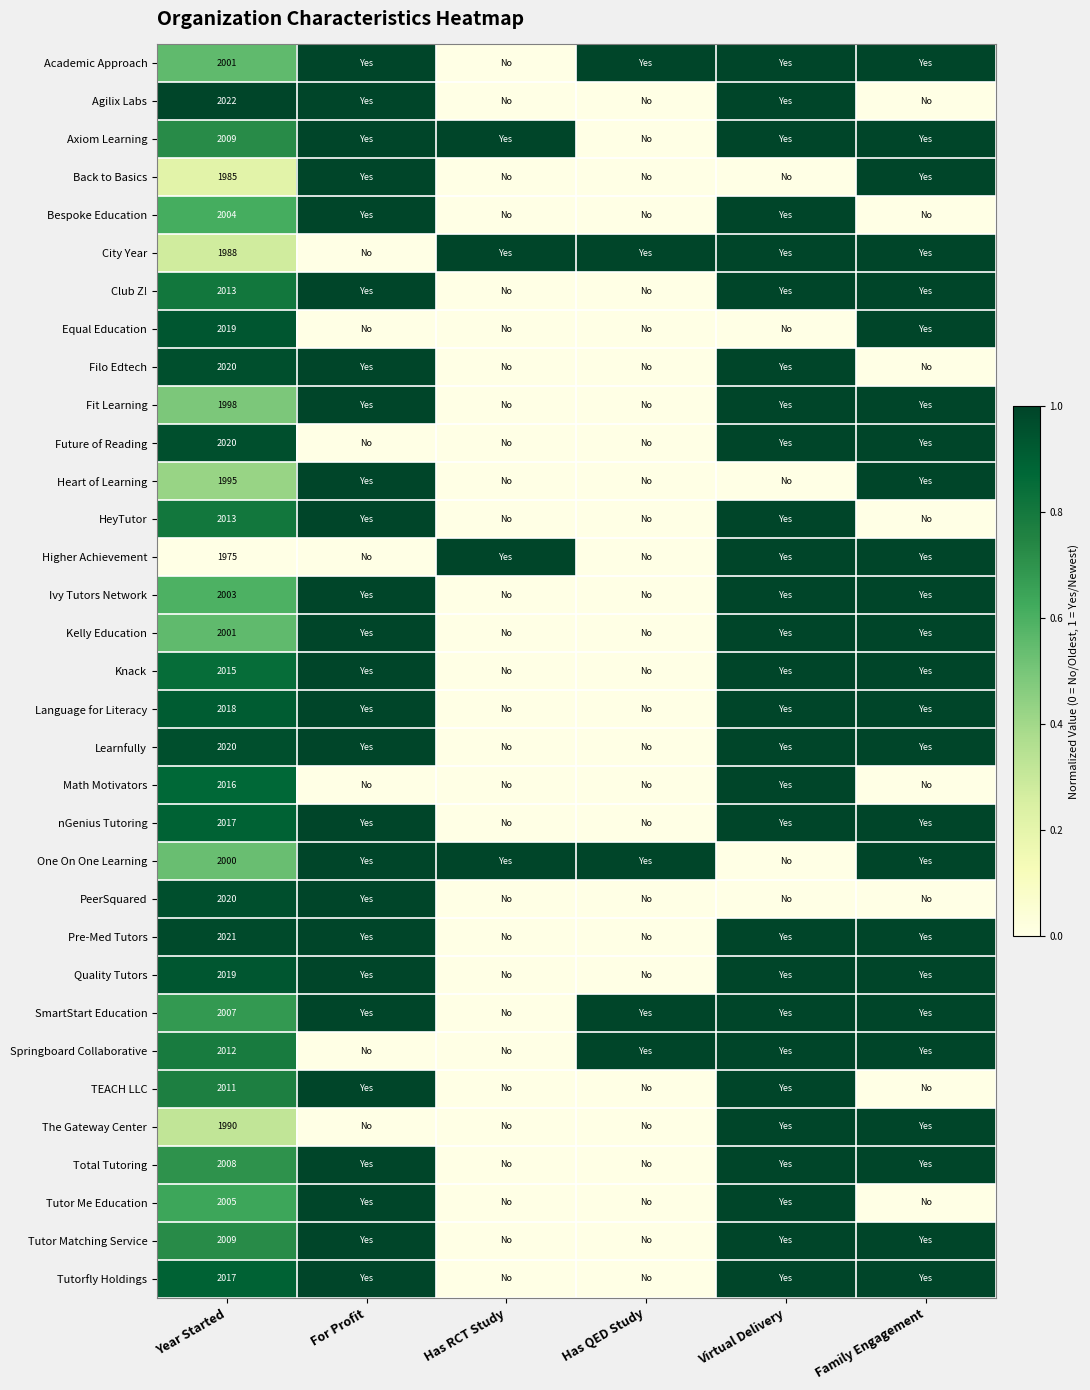

How many distinct data groups are displayed?

33